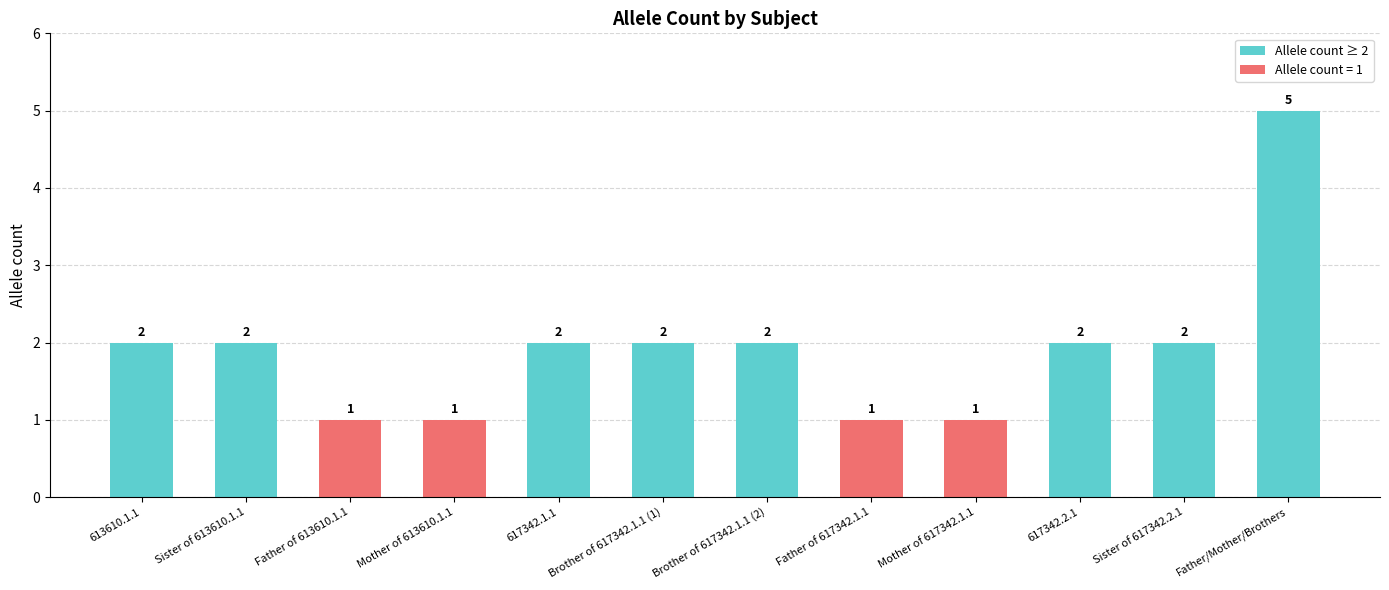

What is the change in value from Mother of 617342.1.1 to Sister of 617342.2.1?

+1